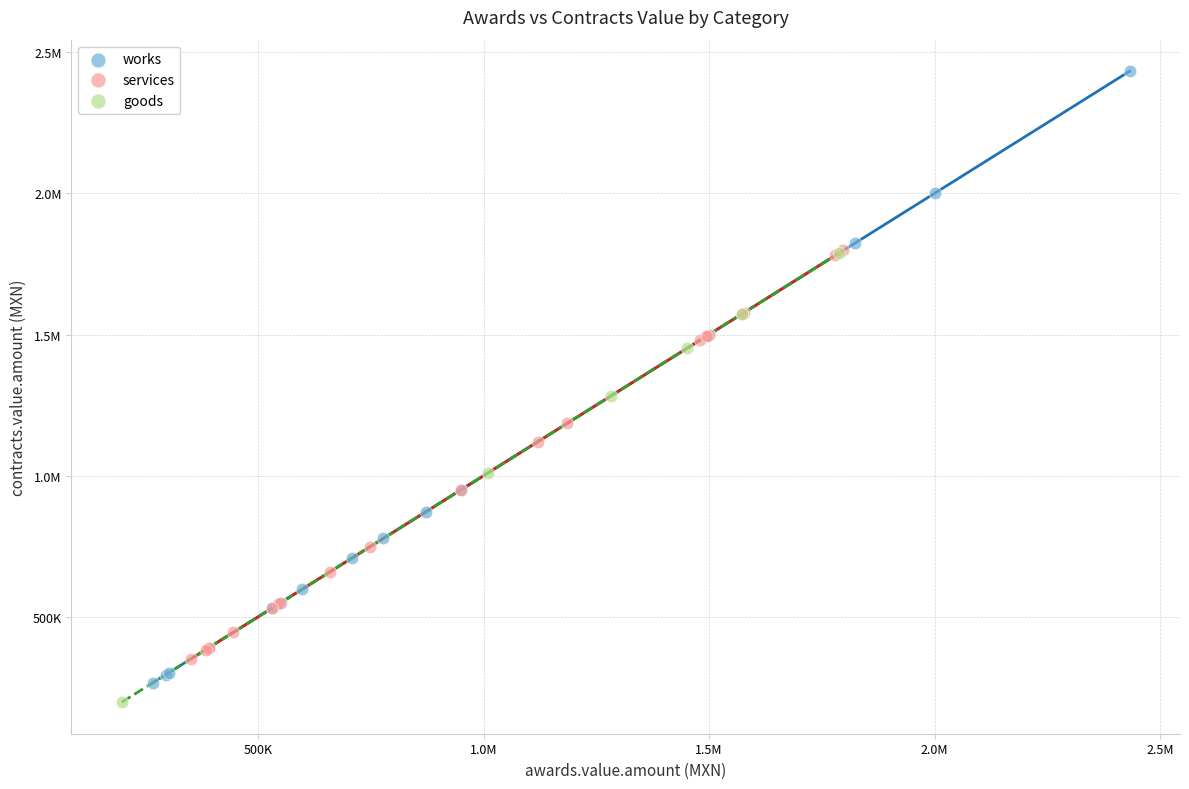

What are all the series names shown in the legend?

works, services, goods